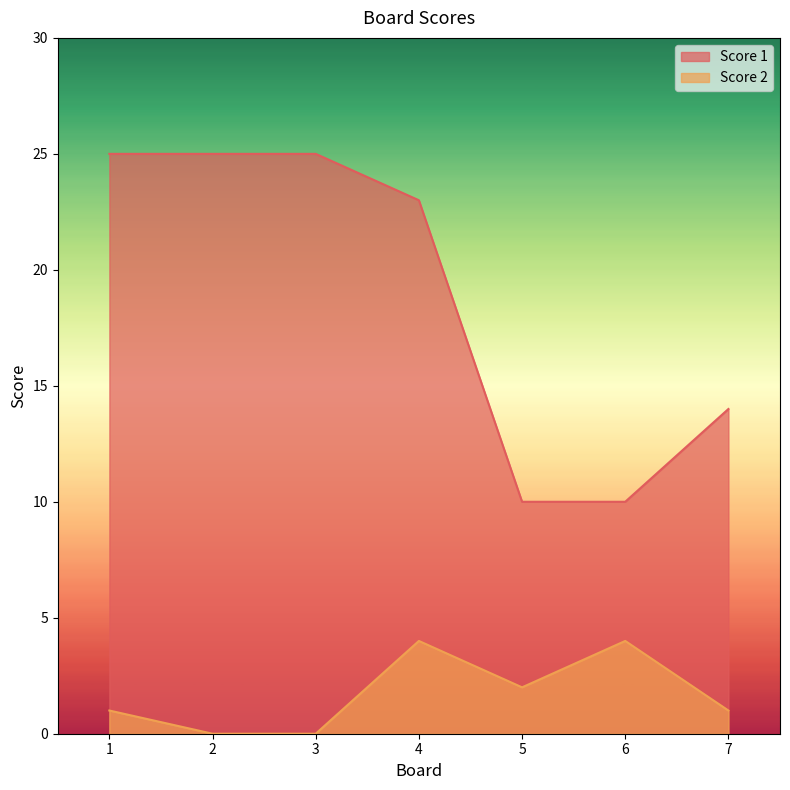

How many values in the Score 1 series exceed 23?

3